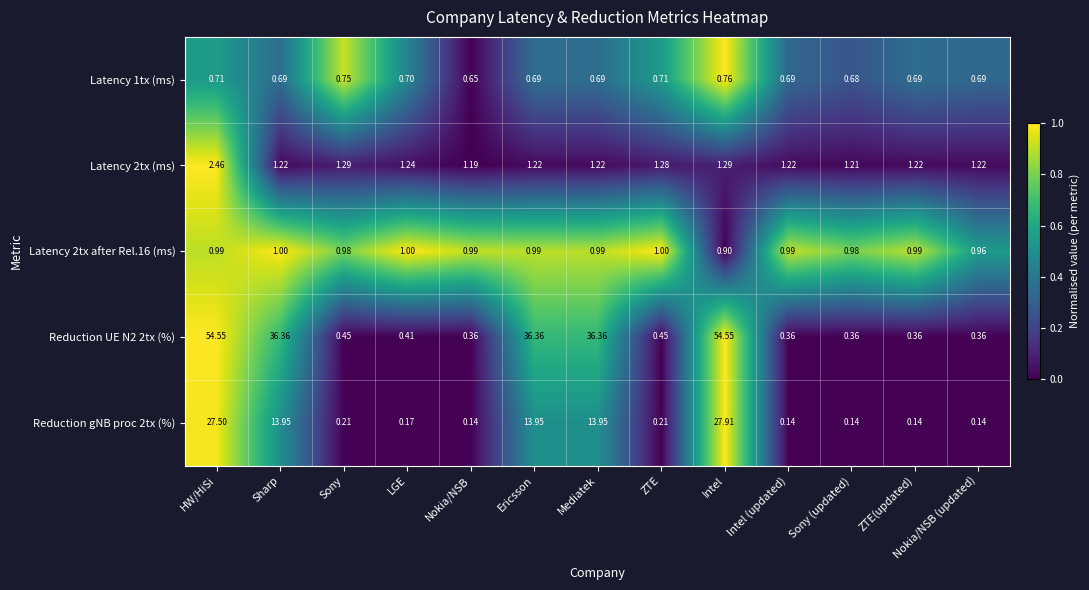

Is the value of Latency 2tx (ms) at Nokia/NSB (updated) greater than the value of Reduction UE N2 2tx (%) at Sony (updated)?

Yes